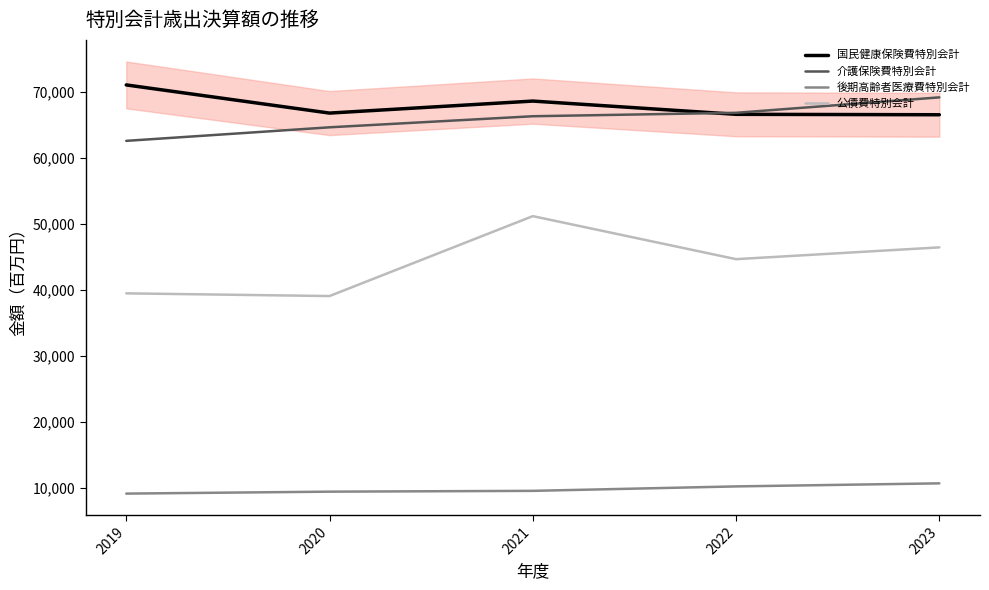

What are all the series names shown in the legend?

国民健康保険費特別会計, 介護保険費特別会計, 後期高齢者医療費特別会計, 公債費特別会計